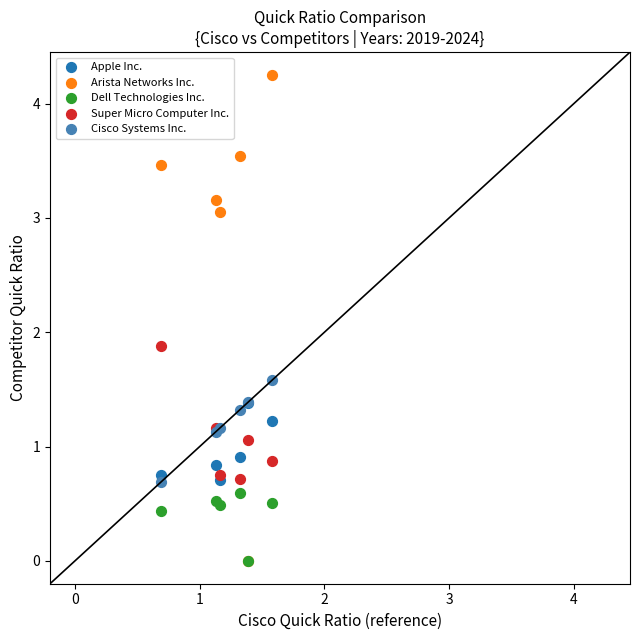

Across all series, what Y value is closest to 2?

1.9